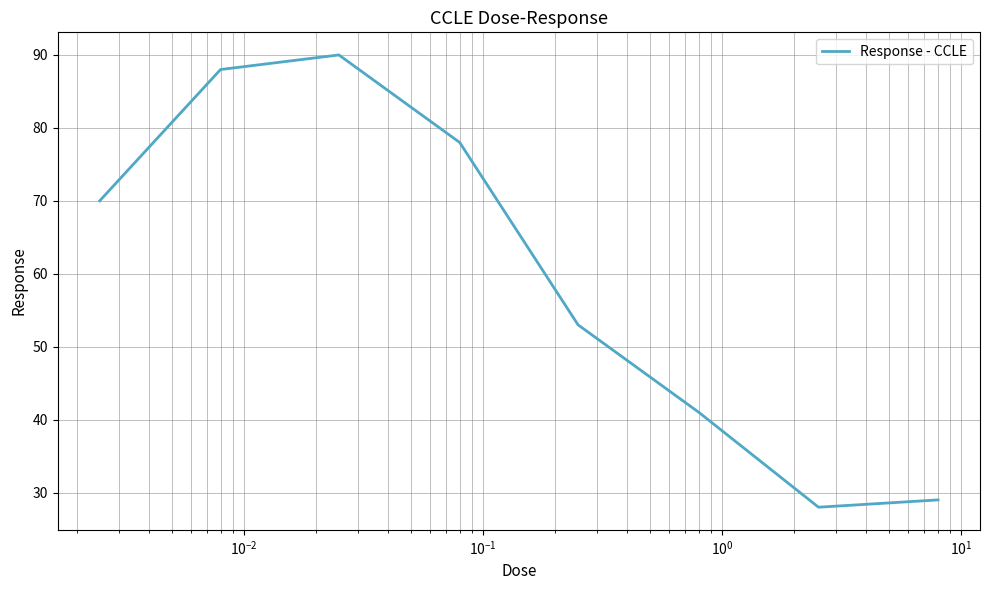

What is the average value?

60